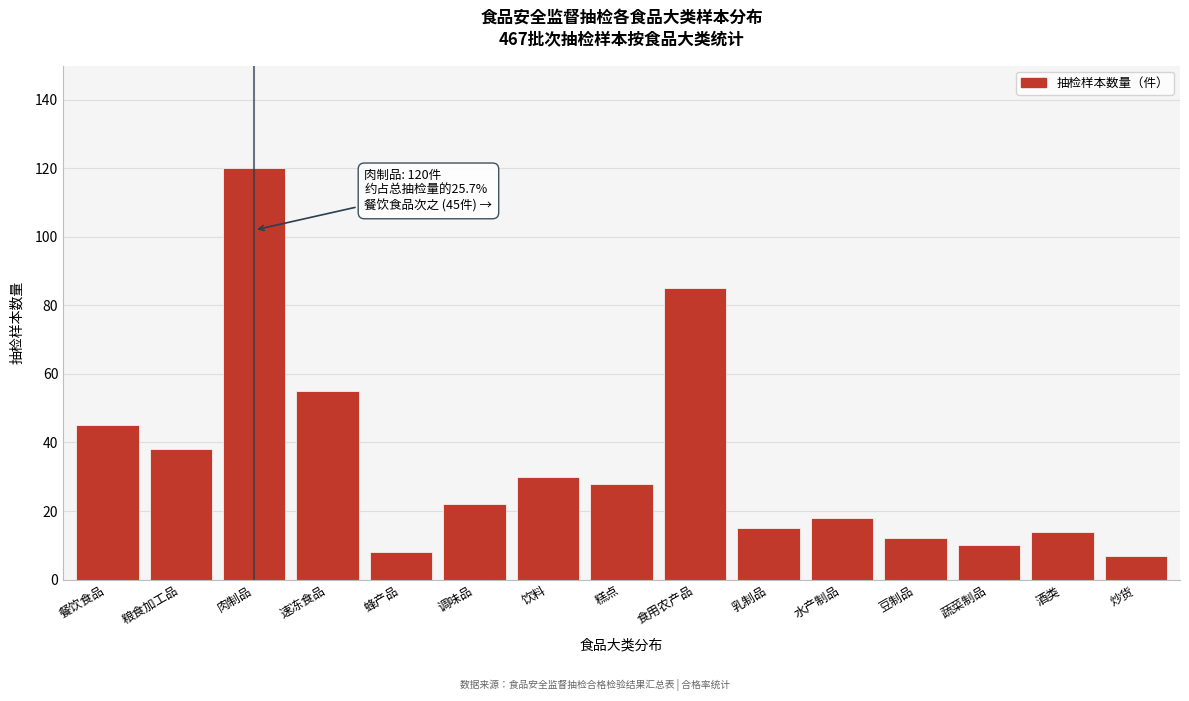

Reading left to right, what are all the values shown in this chart?

45	38	120	55	8	22	30	28	85	15	18	12	10	14	7